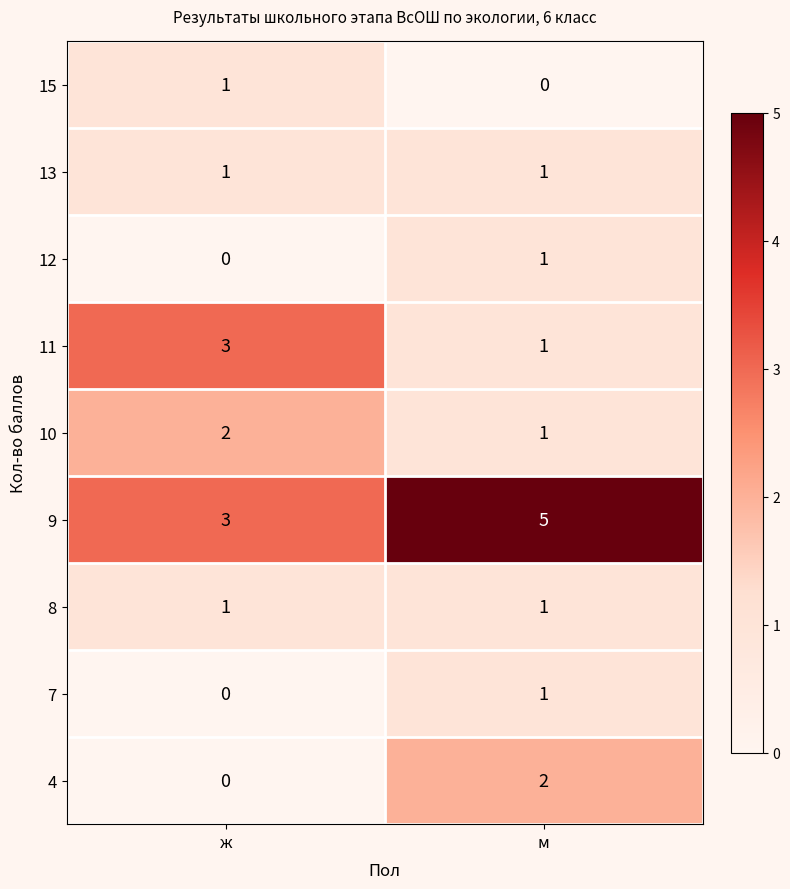

What is the sum of the 10 values at ж and м?

3